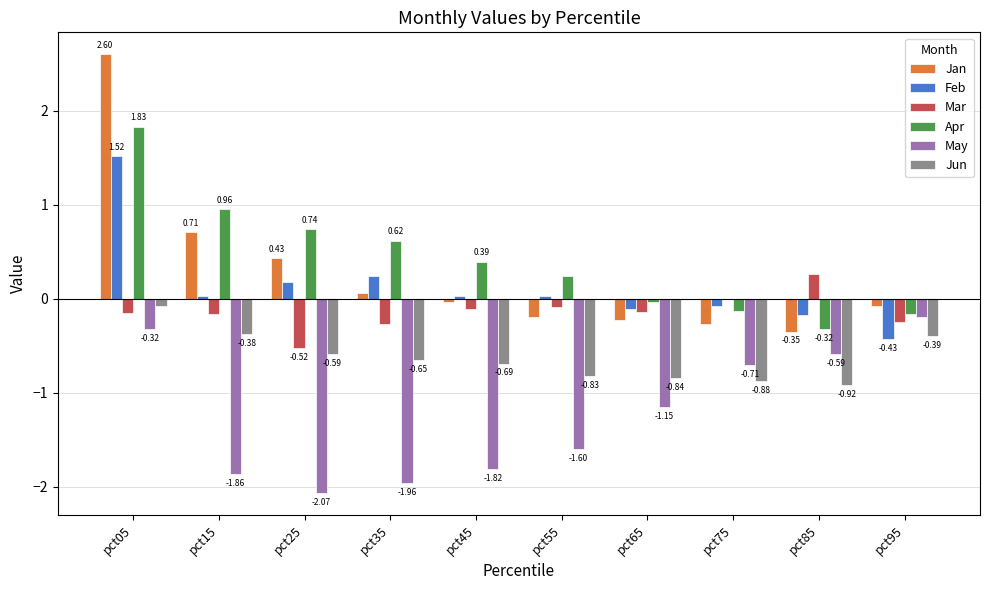

Which series changed the most between pct45 and pct75?

May